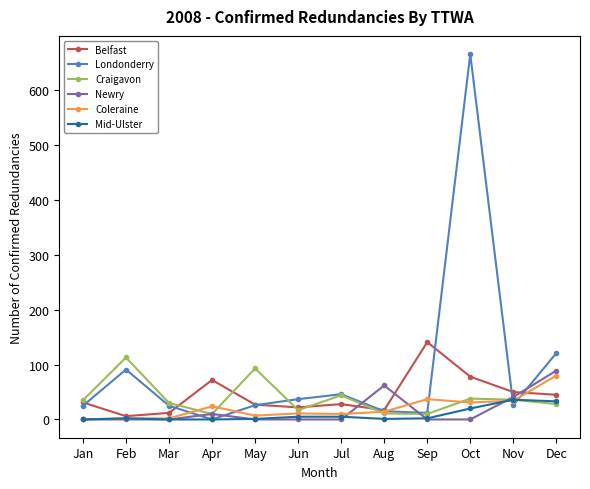

How many interior local peaks does the Belfast series have?

3